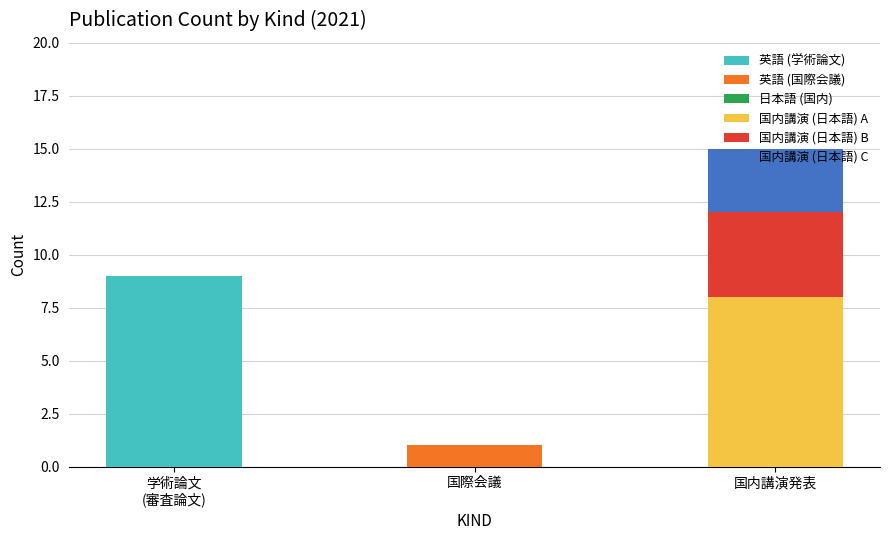

How many series are shown in this chart?

5